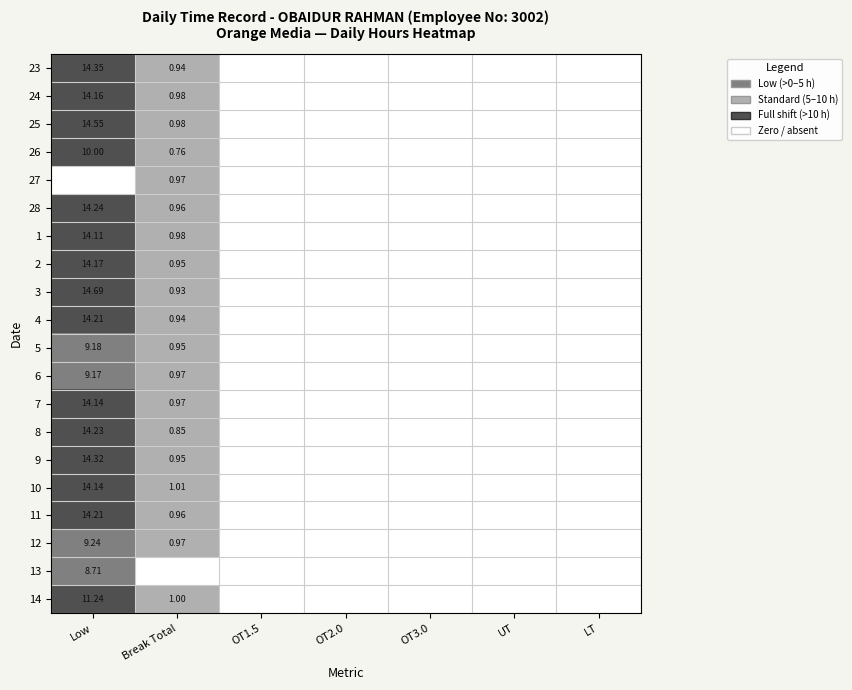

Count the number of categories in the chart.

7